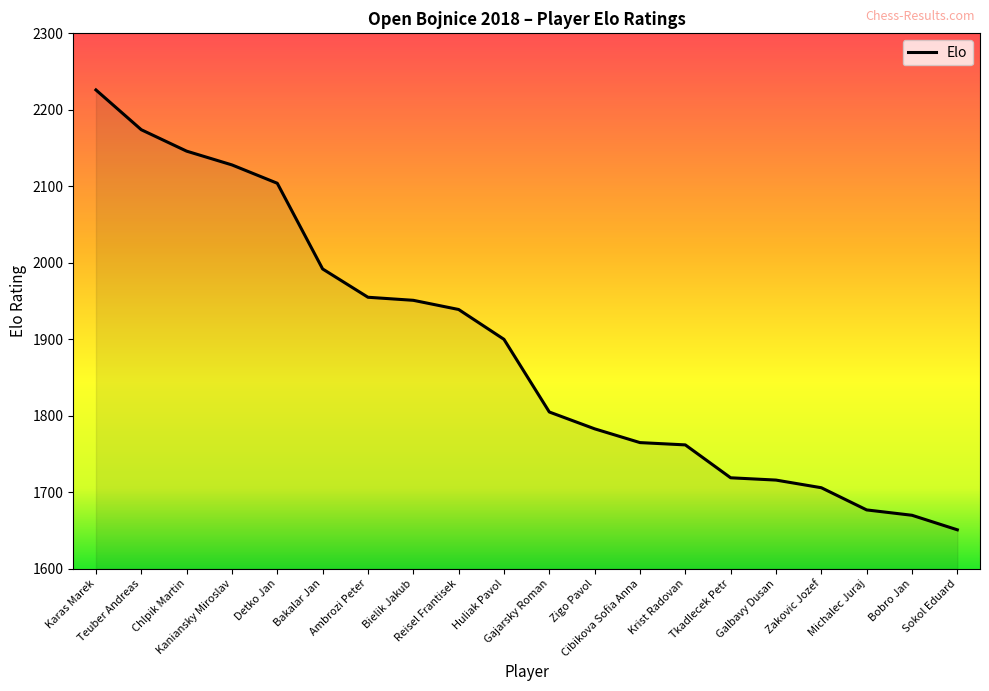

Which category has the highest value across all series?

Karas Marek